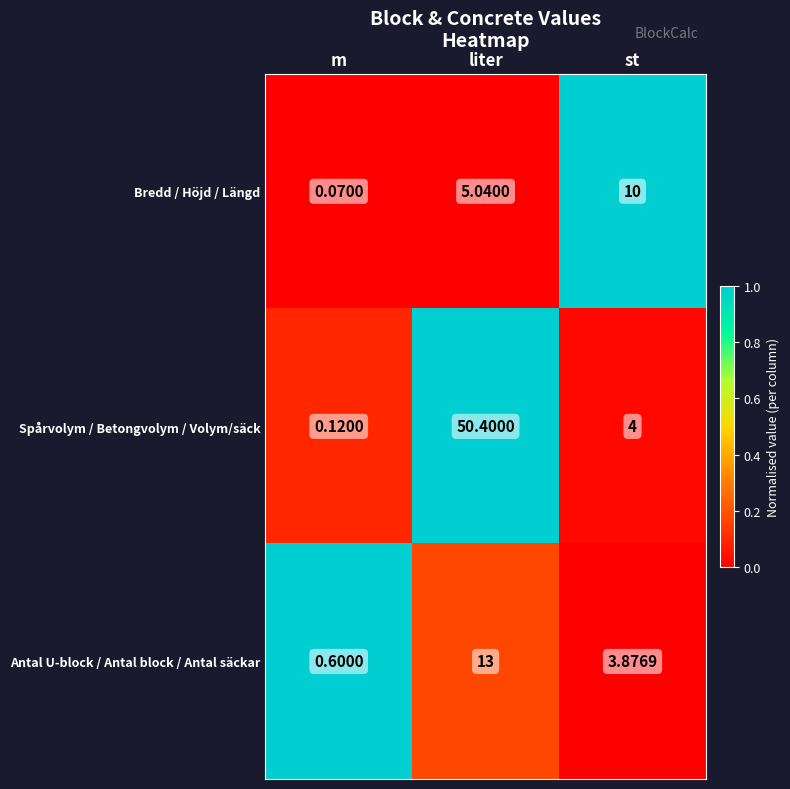

At which label does Spårvolym / Betongvolym / Volym/säck first exceed 4?

liter